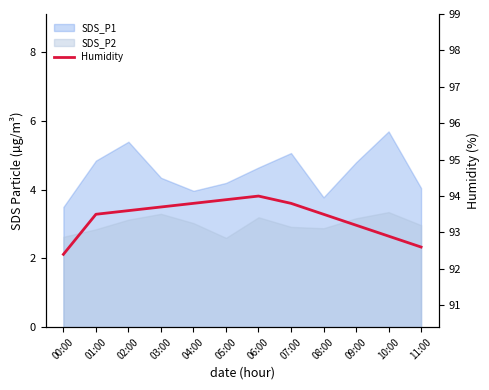

Which category has the highest value across all series?

06:00